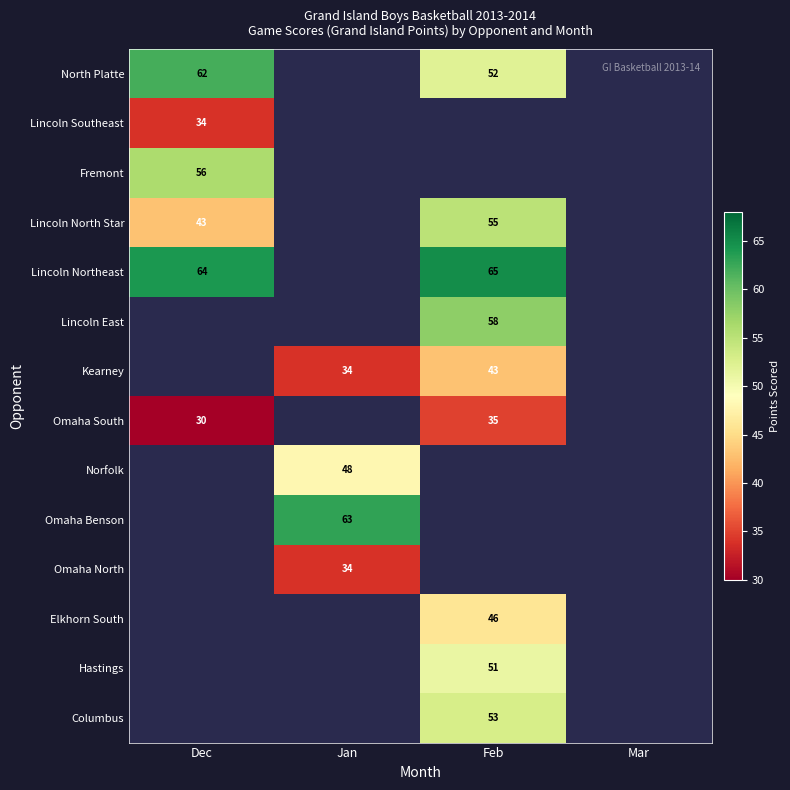

The Lincoln Southeast series shows 59.6 at Dec. True or false?

False